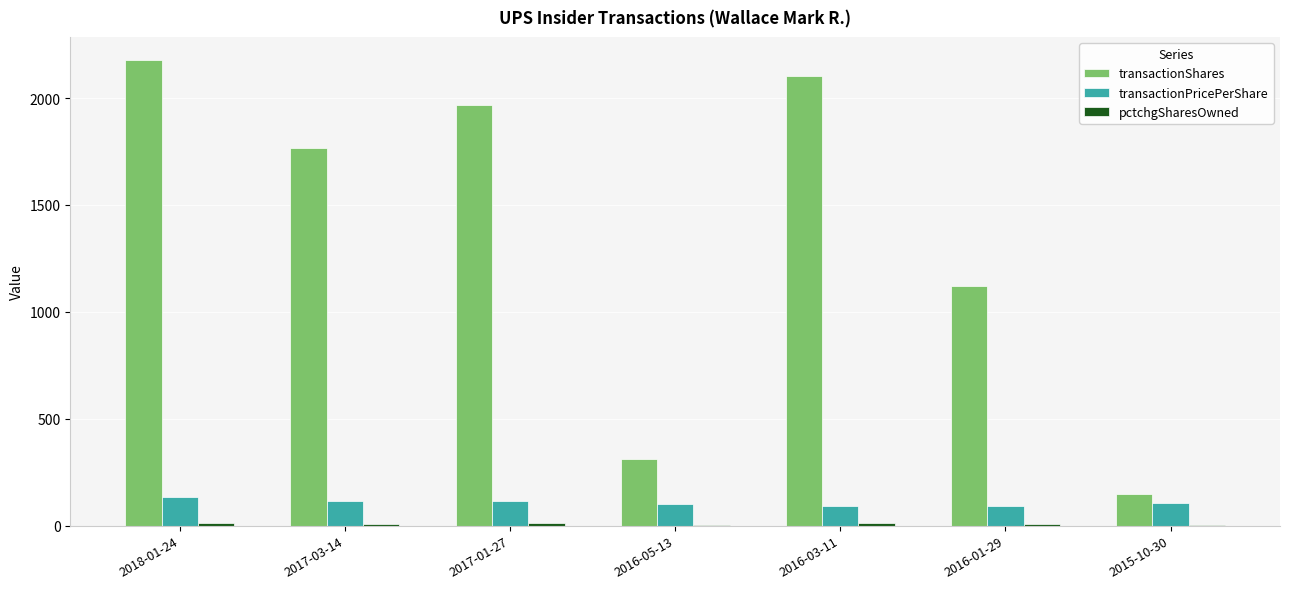

What is the total value across all series at 2017-01-27?

2093.2